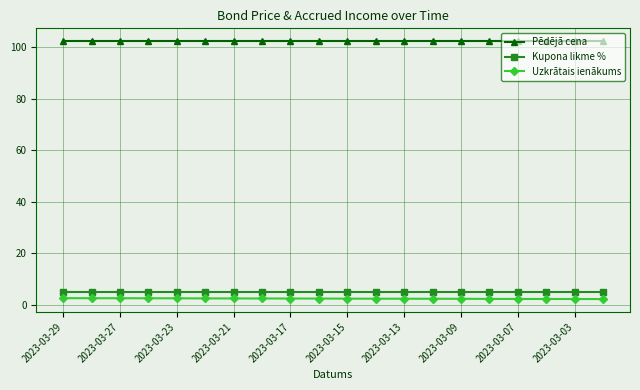

How many series are shown in this chart?

3